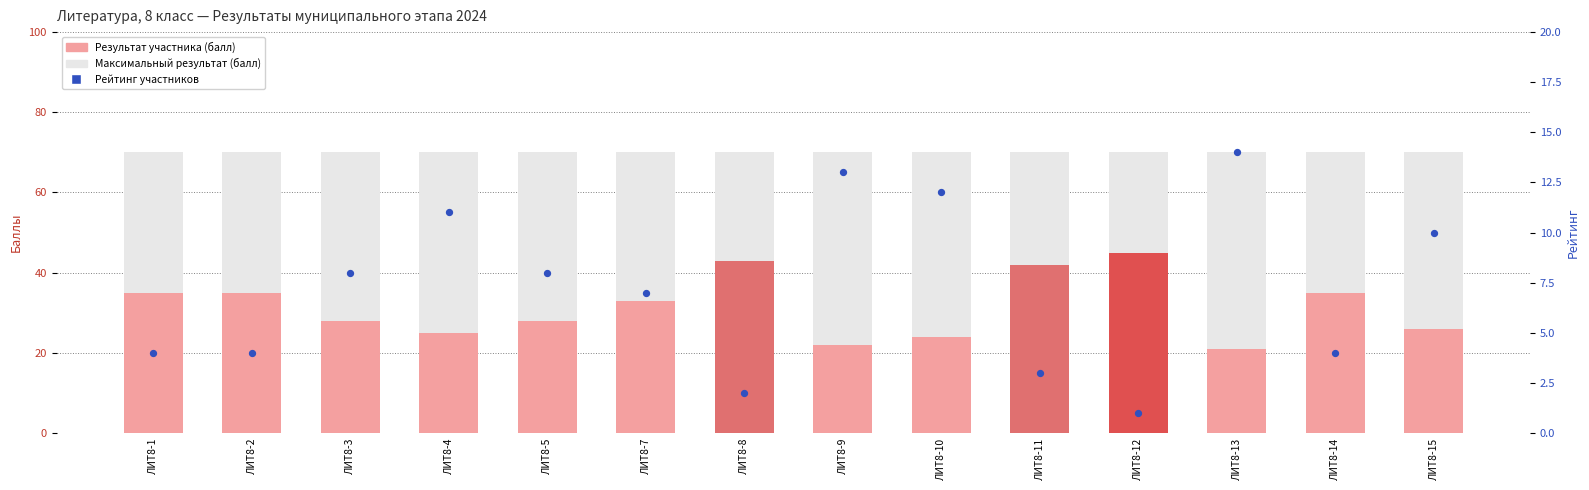

Is the value of Рейтинг участников at ЛИТ8-10 greater than the value of Максимальный результат (балл) at ЛИТ8-9?

No